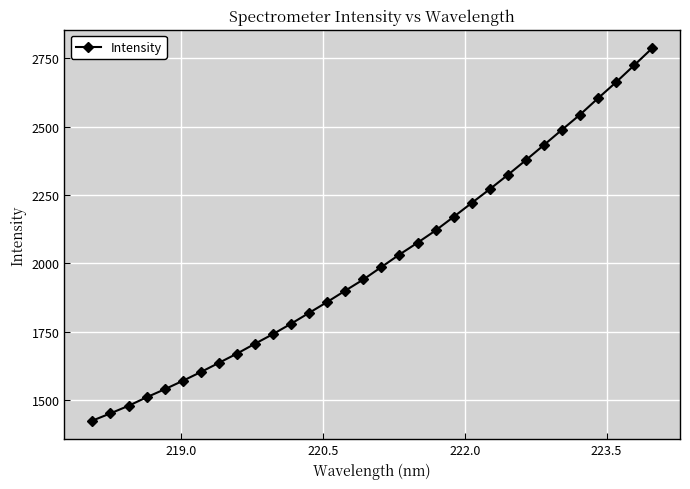

What is the difference between the maximum and minimum values?

1361.7